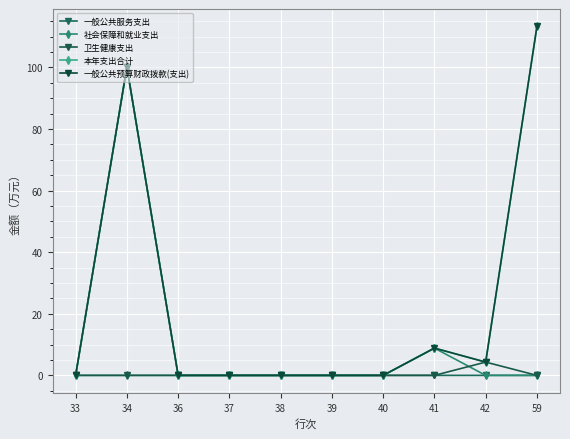

Is it true that 一般公共服务支出 equals 0.0 at 38?

True